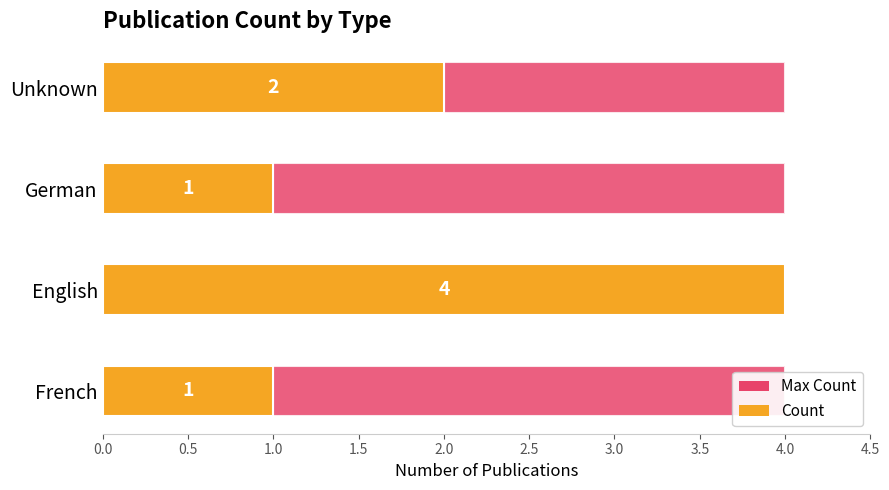

What is the highest value of the Count series?

4.0